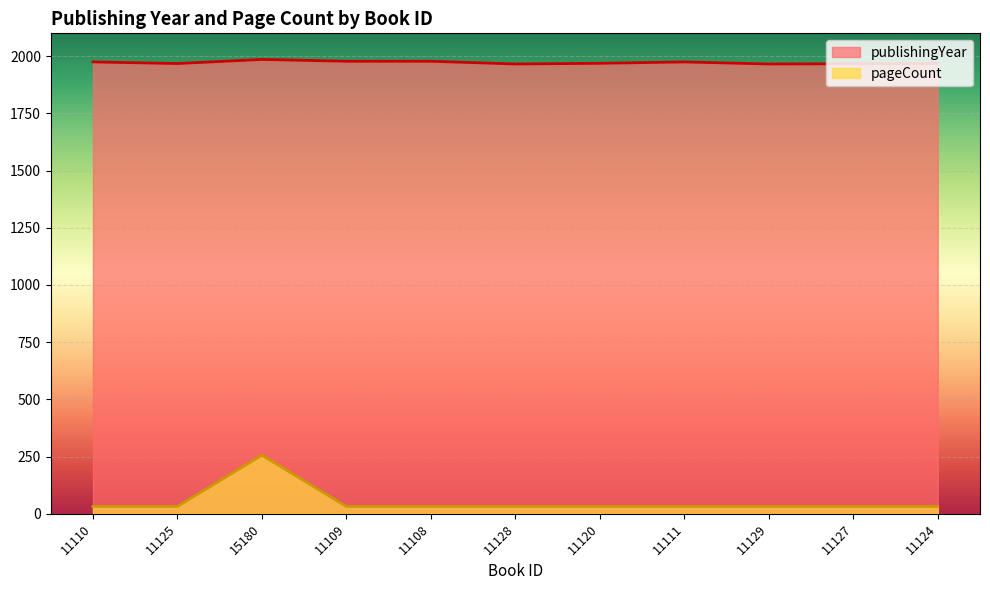

At which category does the chart reach its peak across all series?

15180